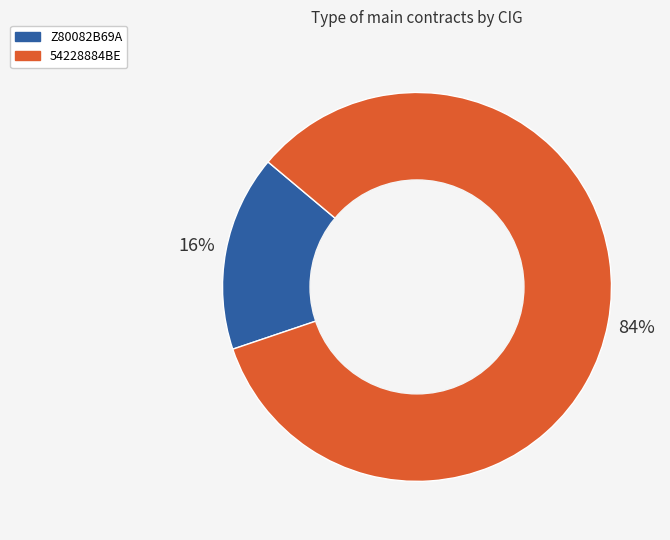

Which category has the biggest portion of the pie?

54228884BE